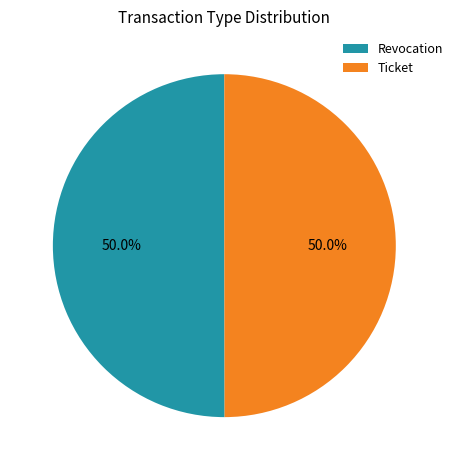

Combined, what portion of the pie is Ticket and Revocation?

100.0%